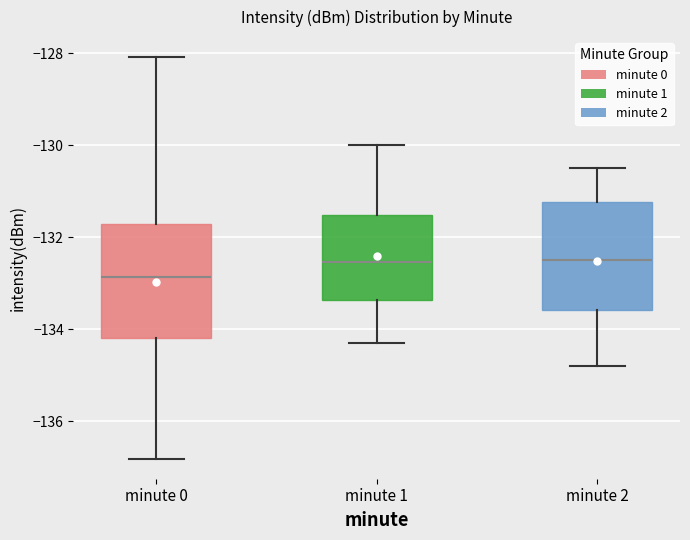

Which box has the lowest median line?

minute 0